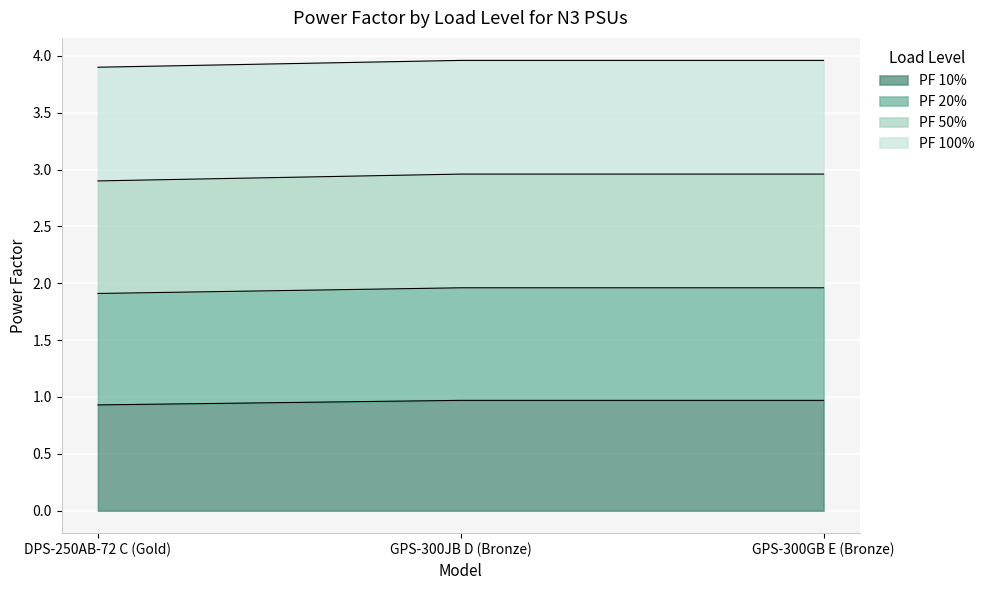

Which category has the highest value in the PF 20% series?

GPS-300JB D (Bronze)